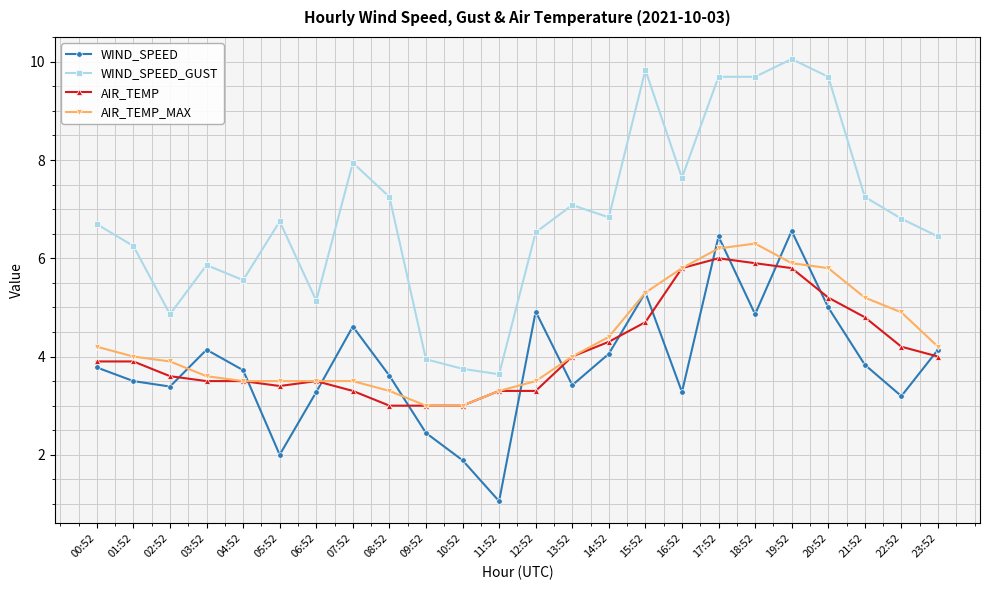

What is the spread (max minus min) of values at 21:52?

3.4